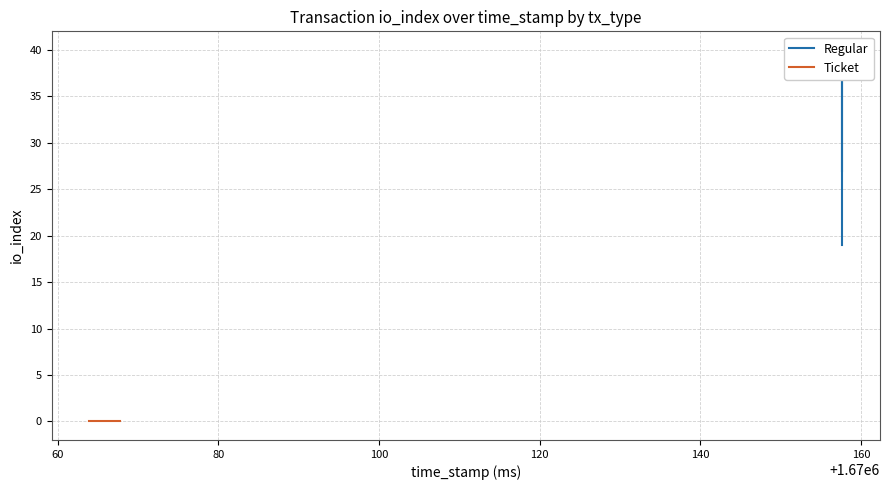

True or false: Regular and Ticket intersect in this chart.

False